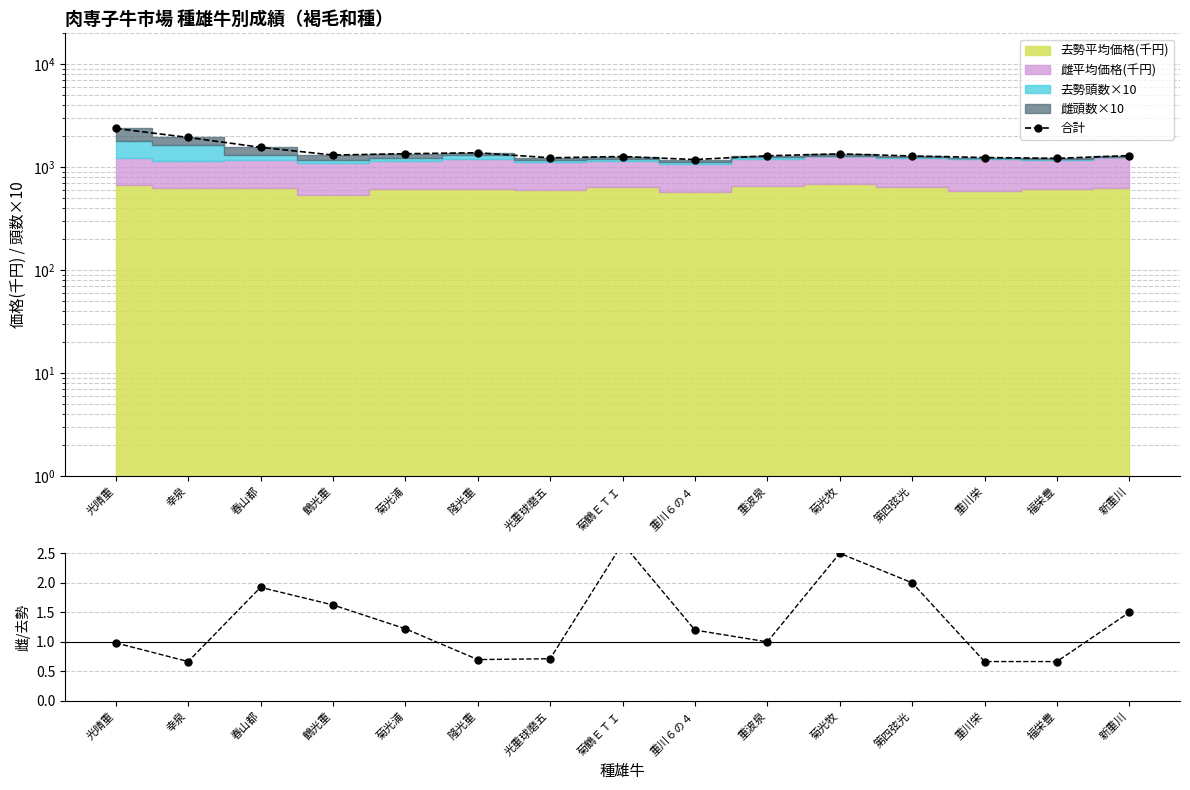

True or false: 雌/去勢 頭数比 has more than 2 interior local peaks.

True